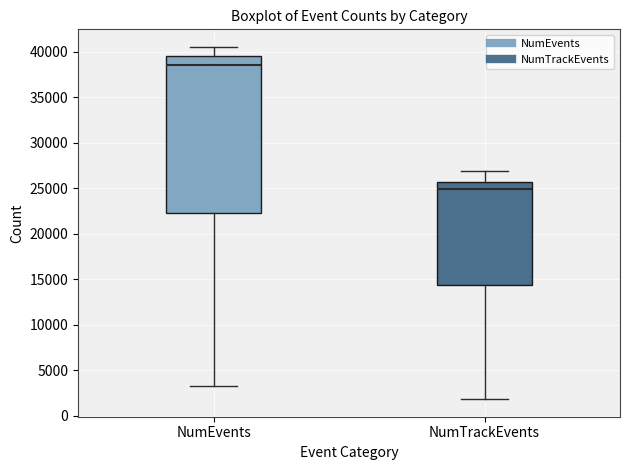

Reading left to right, read every box against the y-axis: the position of its median line, the range the box covers, and the ends of its whiskers. The values are not printed on the chart, so give them approximately, as read against the axis.

NumEvents: median 38500, box 22500 to 39500, whiskers 3500 to 40500
NumTrackEvents: median 25000, box 14500 to 25500, whiskers 2000 to 27000